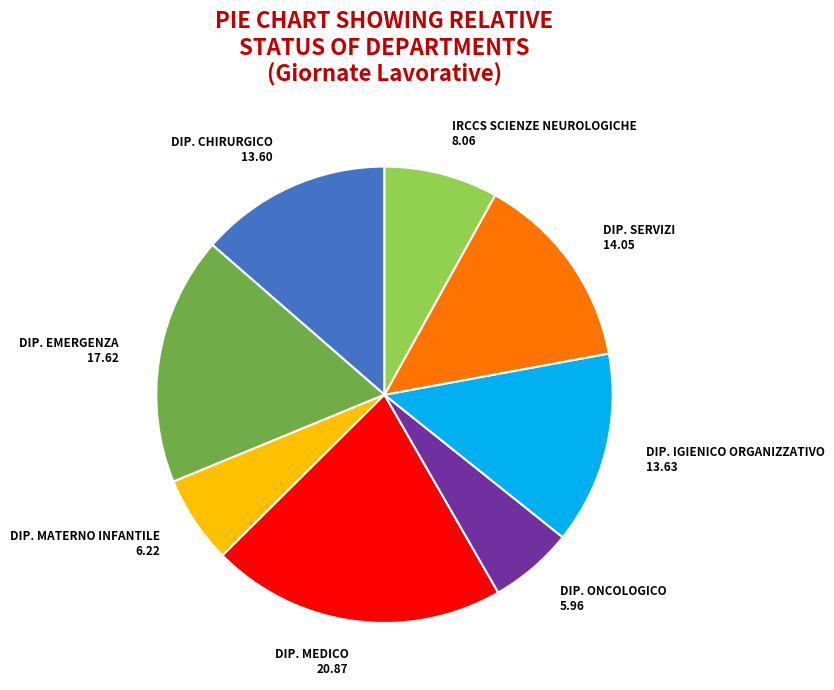

Do DIP. MATERNO INFANTILE 6.22 and DIP. EMERGENZA 17.62 together represent more than half of the pie?

No